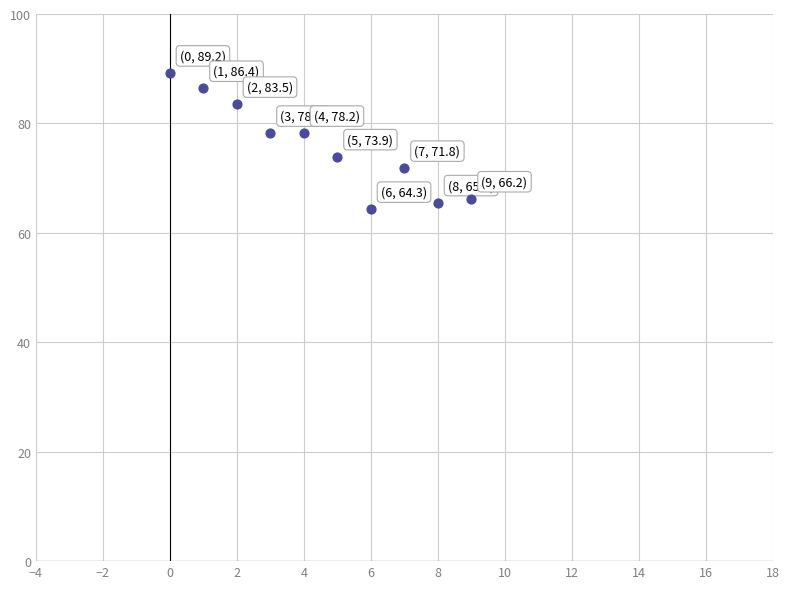

What is the average Y value?

75.7